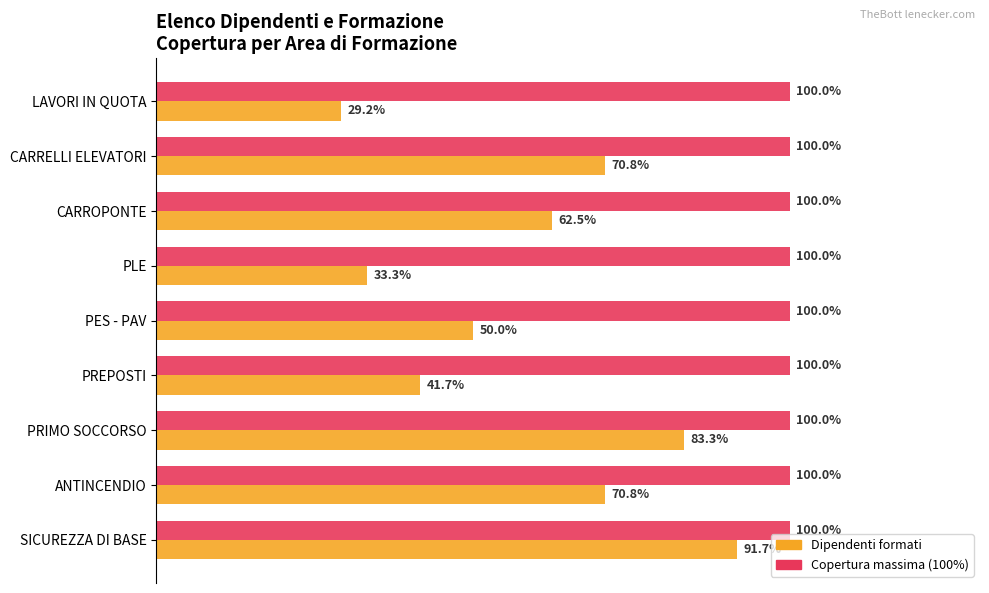

At which category is the sum across all series the highest?

SICUREZZA DI BASE